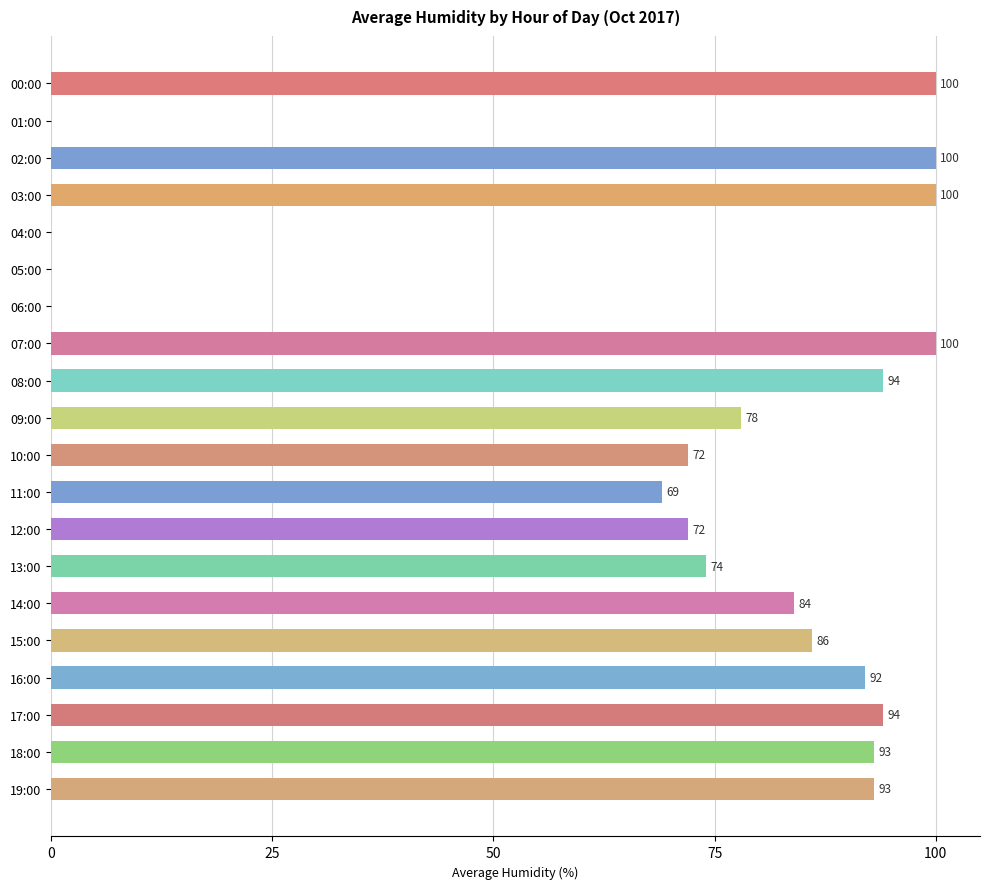

What is the average value?

70